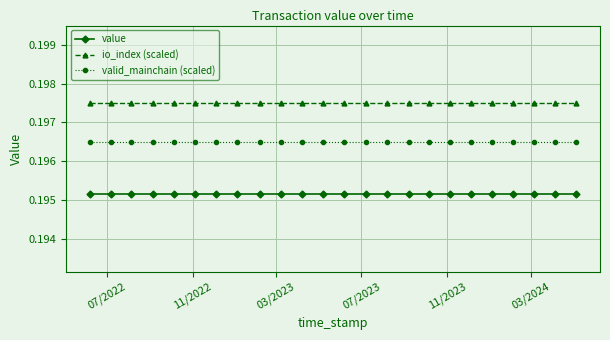

True or false: io_index (scaled) and value cross at least once.

False